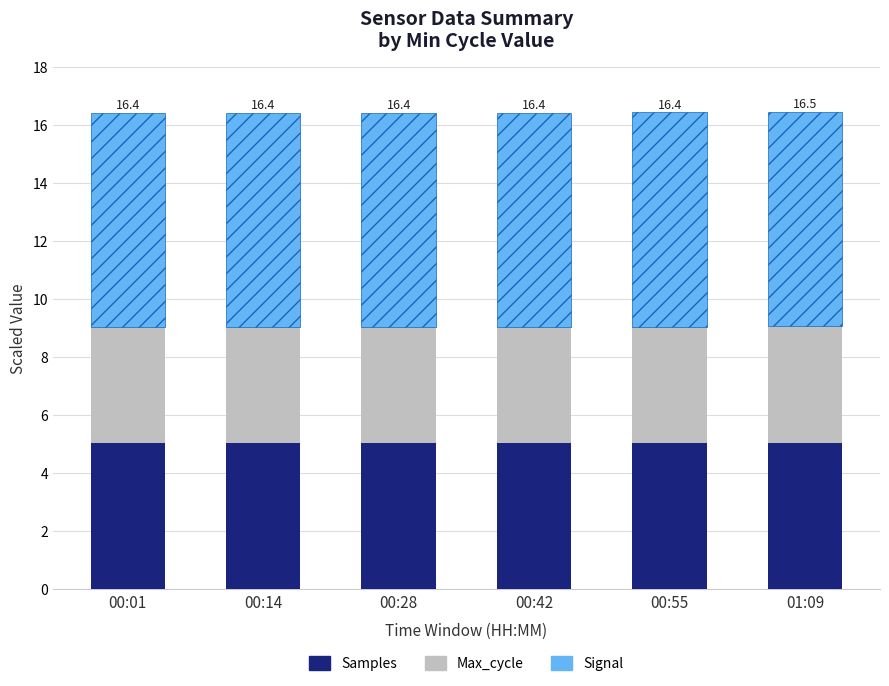

What is the minimum value for Samples?

5.0